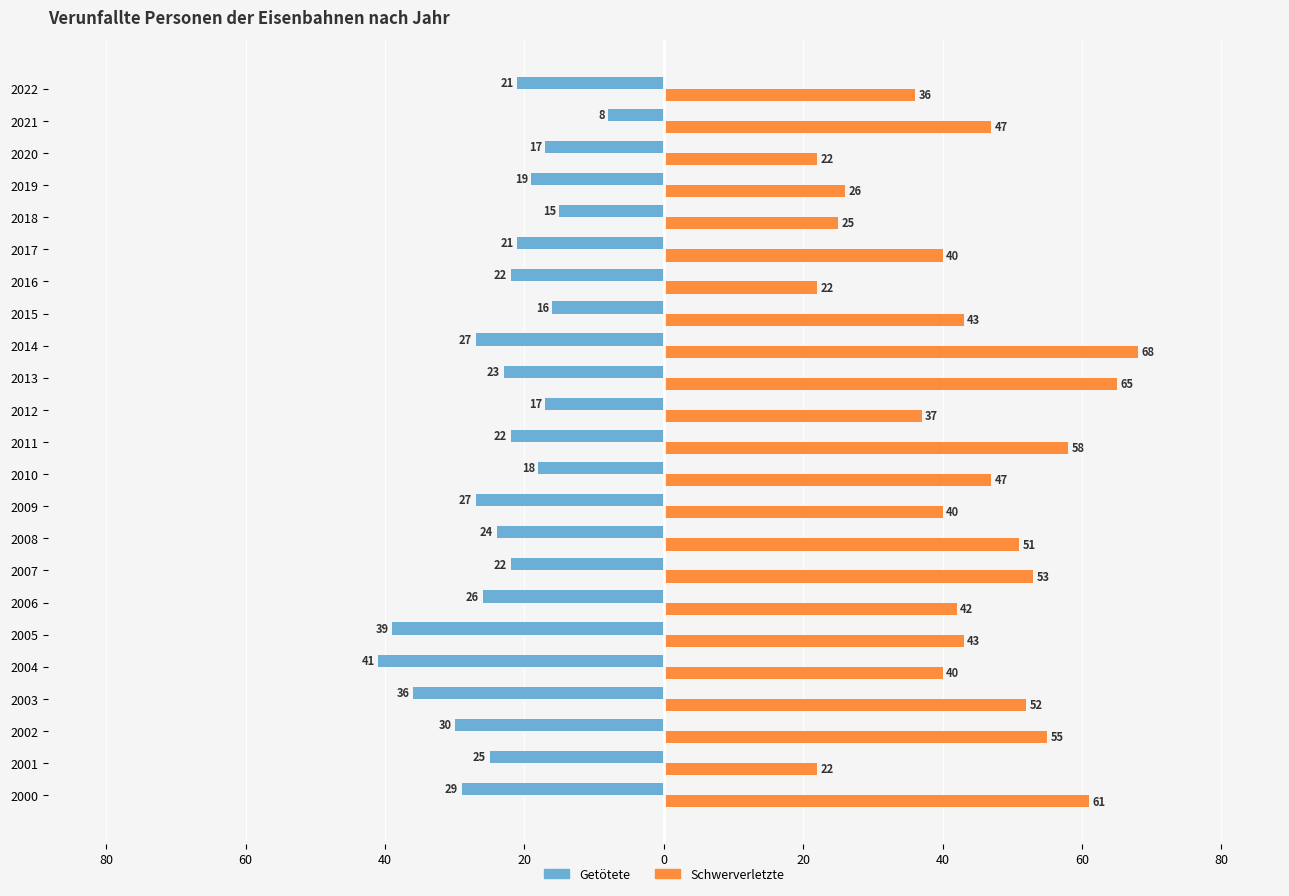

List the series in order of their peak value, lowest first.

Getötete, Schwerverletzte